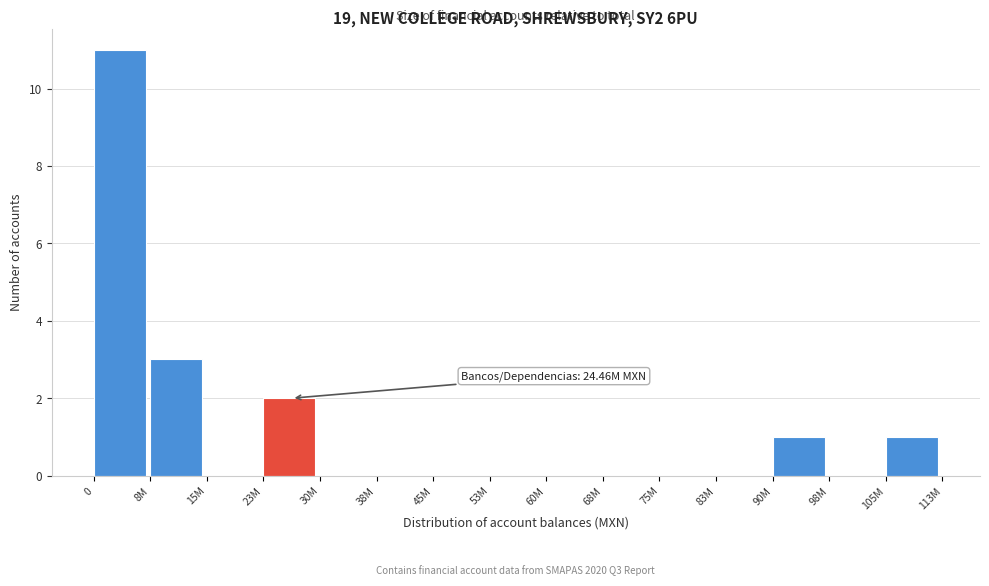

Reading left to right, list all the values displayed in this chart.

0=11	8M=3	15M=0	23M=2	30M=0	38M=0	45M=0	53M=0	60M=0	68M=0	75M=0	83M=0	90M=1	98M=0	105M=1